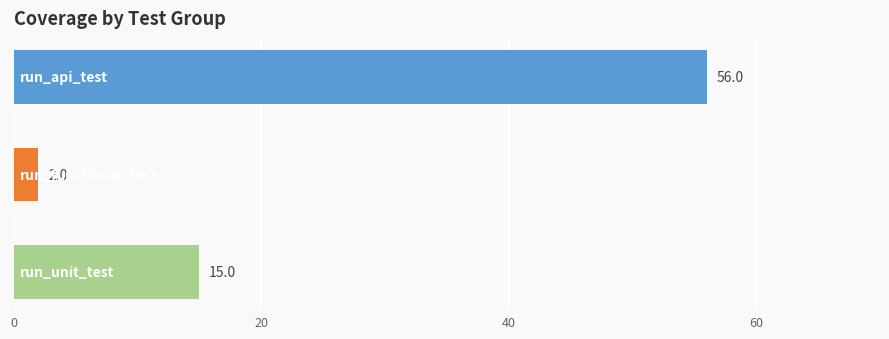

Does the chart contain any negative values?

No